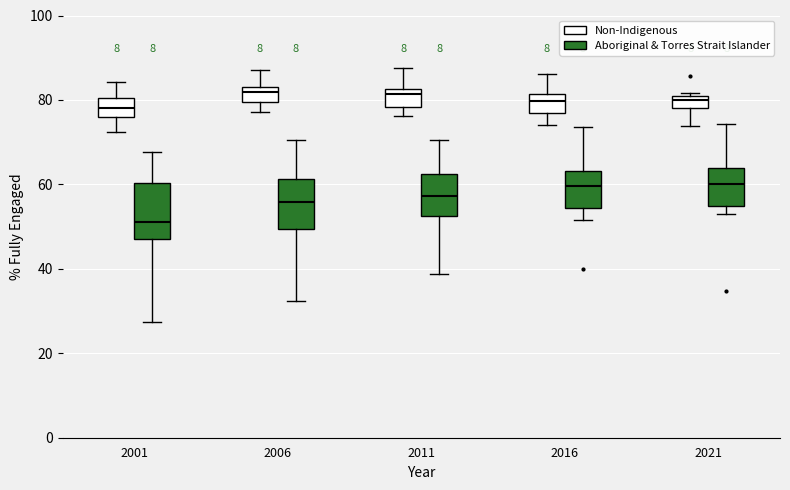

Where does the median line of the box for 2016 (Aboriginal & Torres Strait Islander) sit on the y-axis? The values are not printed on the chart, so give them approximately, as read against the axis.

60